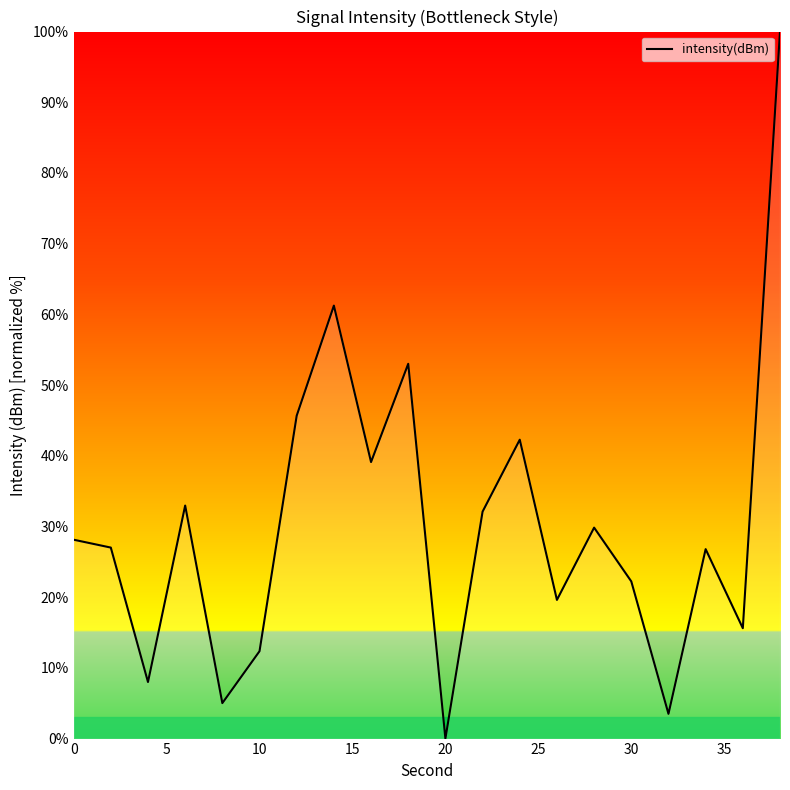

How many points are higher than both their immediate neighbors (excluding endpoints)?

6